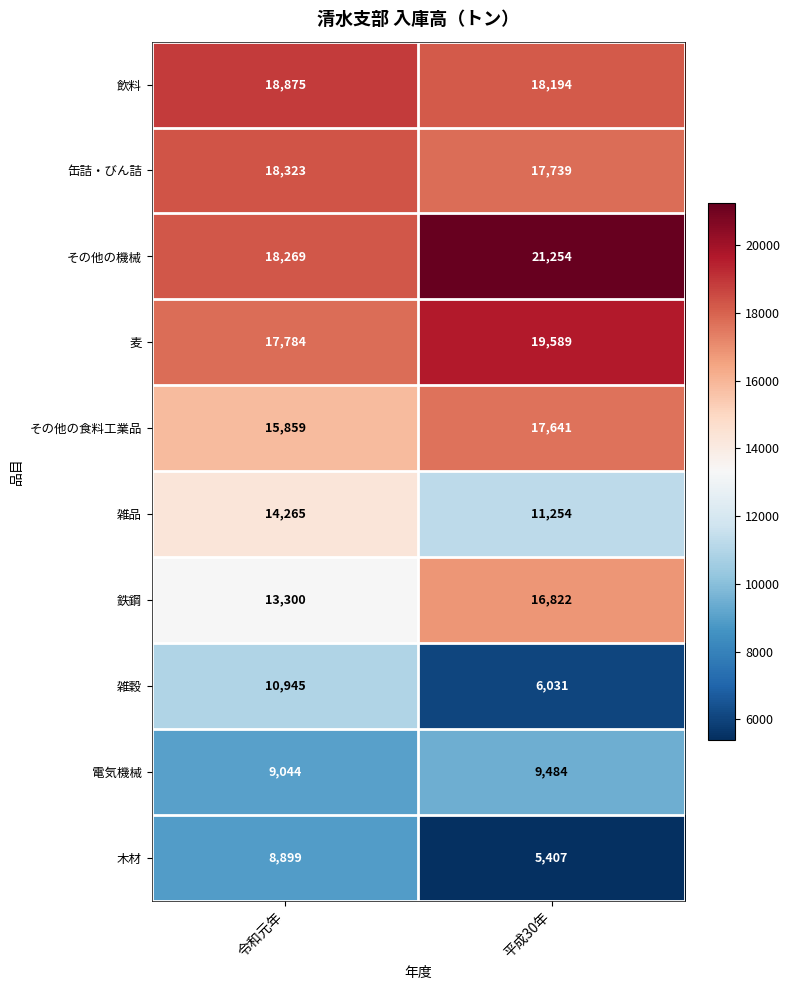

How many series are shown in this chart?

10